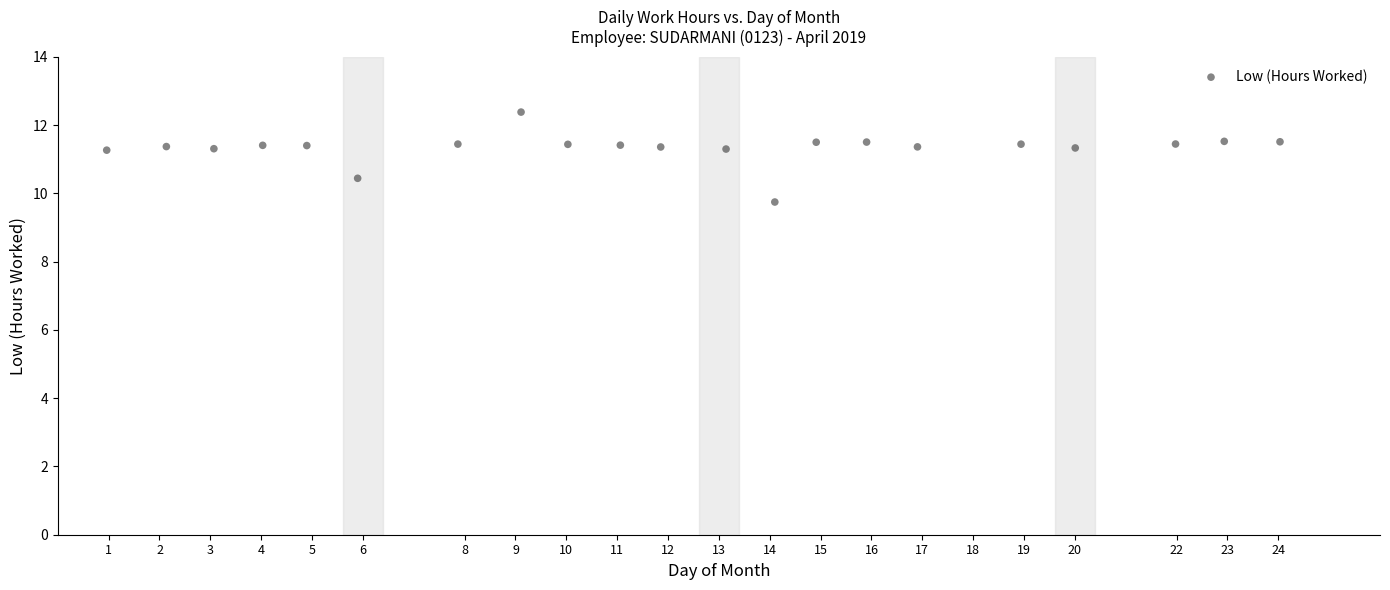

What is the range of Y values (max minus min)?

2.6